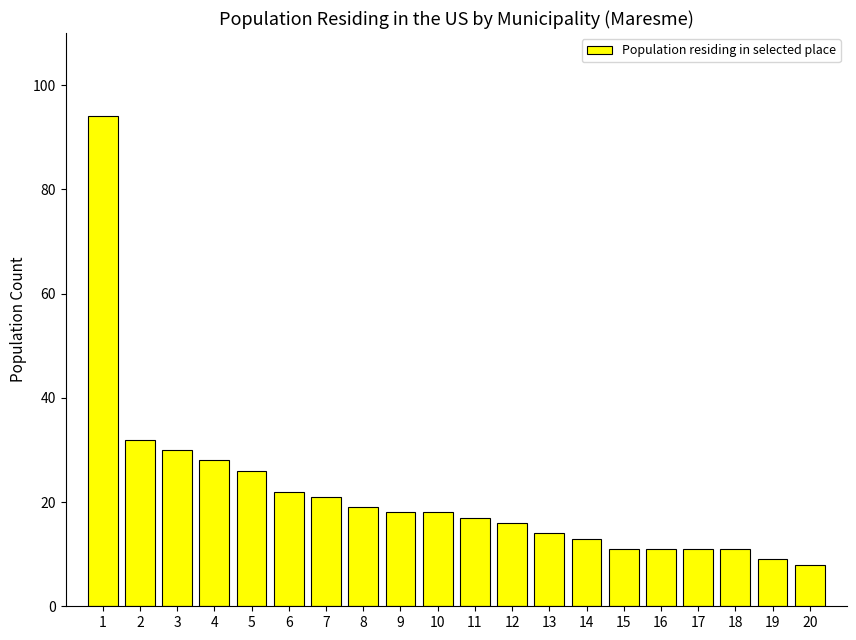

What is the change in value from 13 to 20?

-6